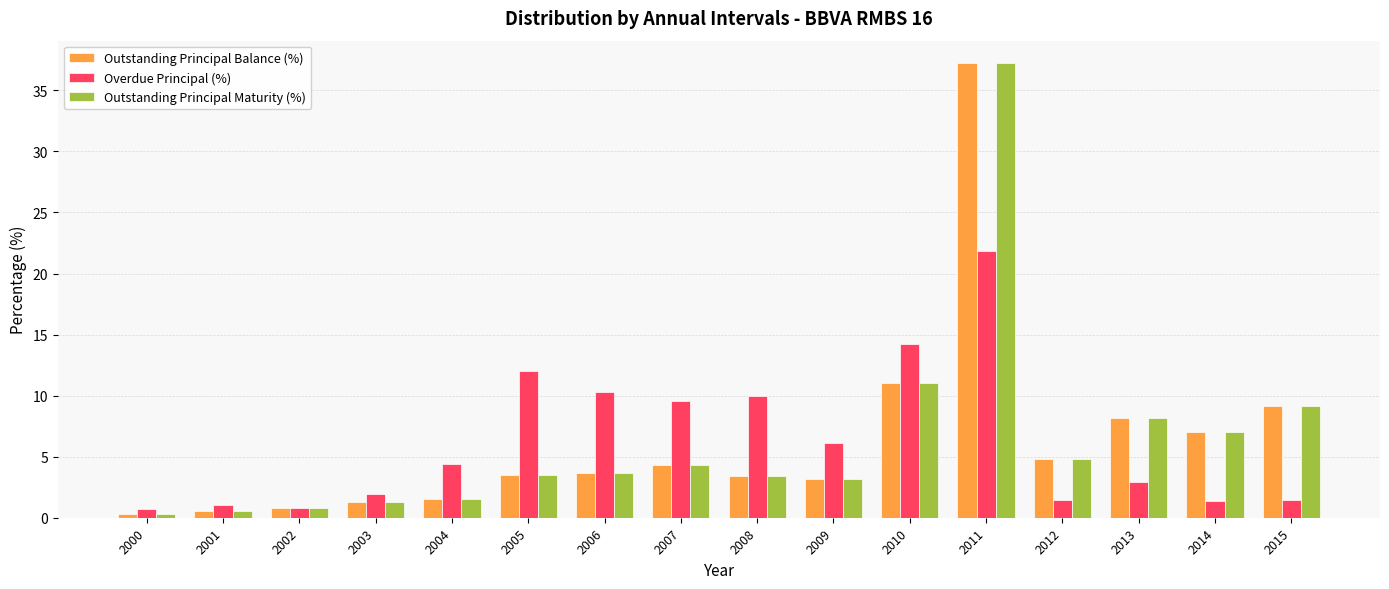

How many bars are there in each group?

3